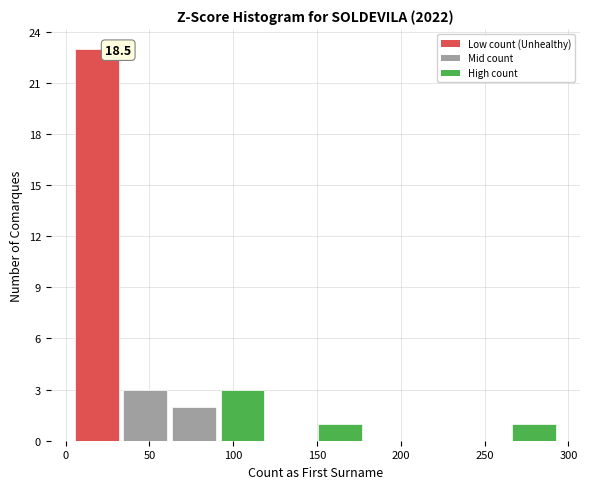

Which range on the x-axis has the tallest bar?

4 to 33